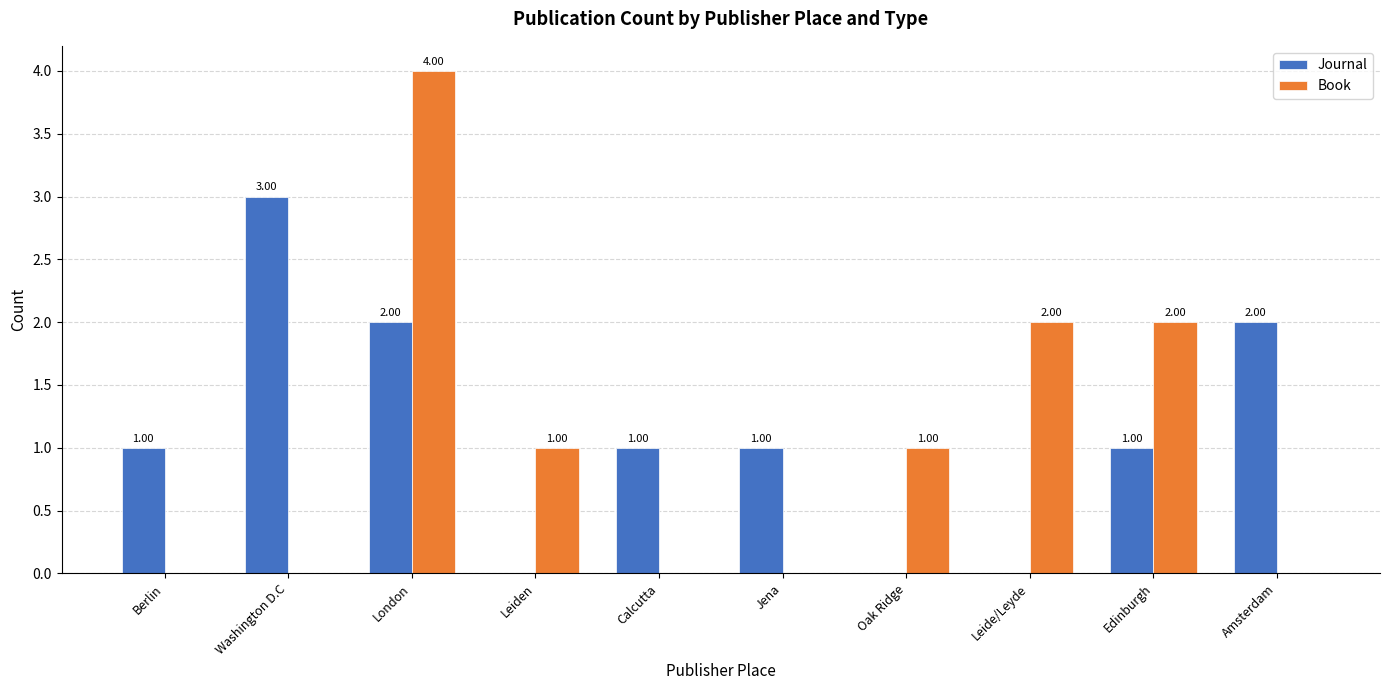

Read the Journal value at Calcutta.

1